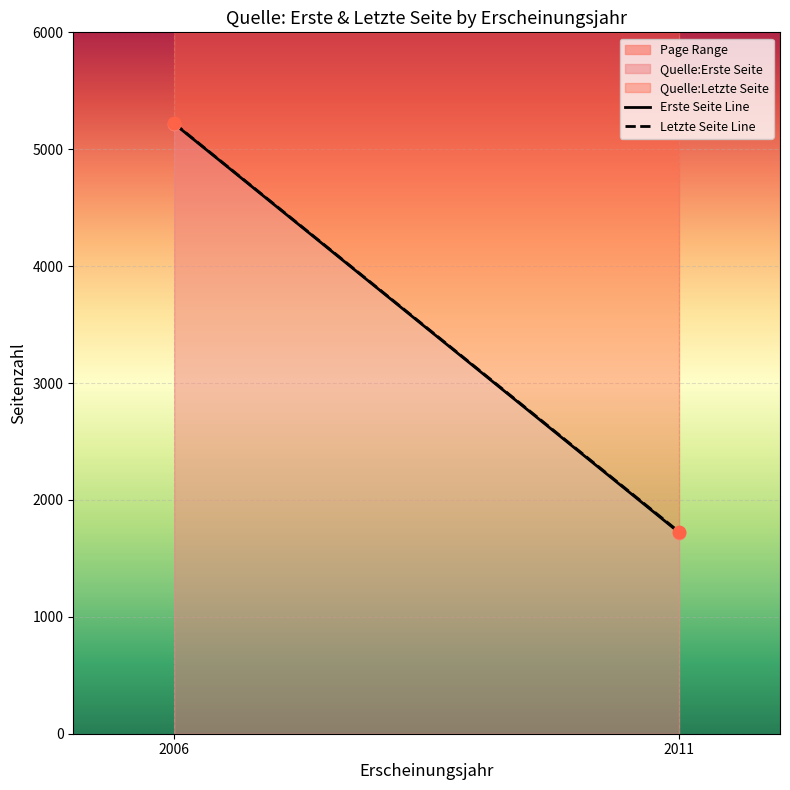

Is the value of Letzte Seite Line at 2006 greater than the value of Erste Seite Line at 2011?

Yes